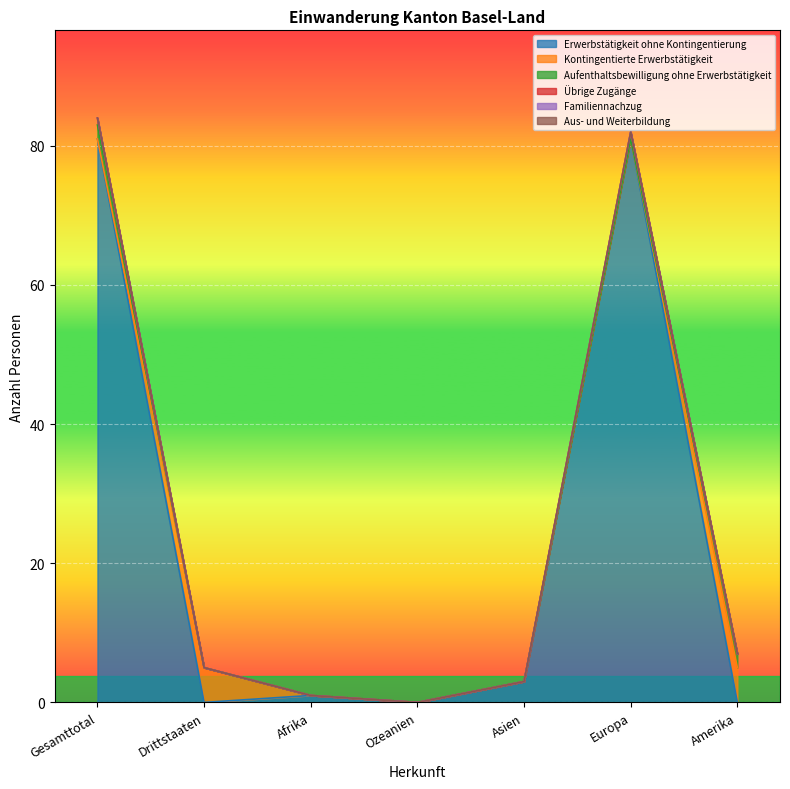

What is the label of the 6th point from the left?

Europa